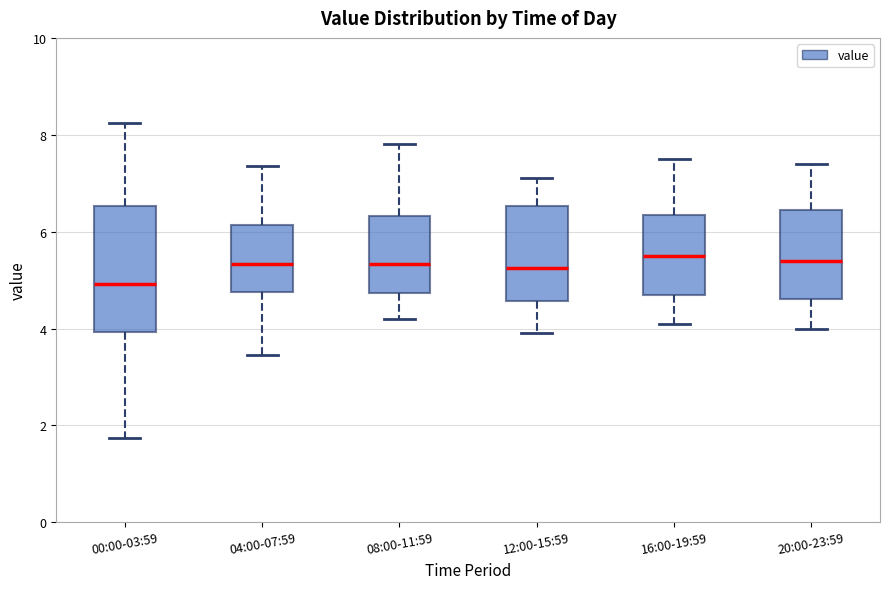

Where does the median line of the box for 20:00-23:59 sit on the y-axis? The values are not printed on the chart, so give them approximately, as read against the axis.

5.4